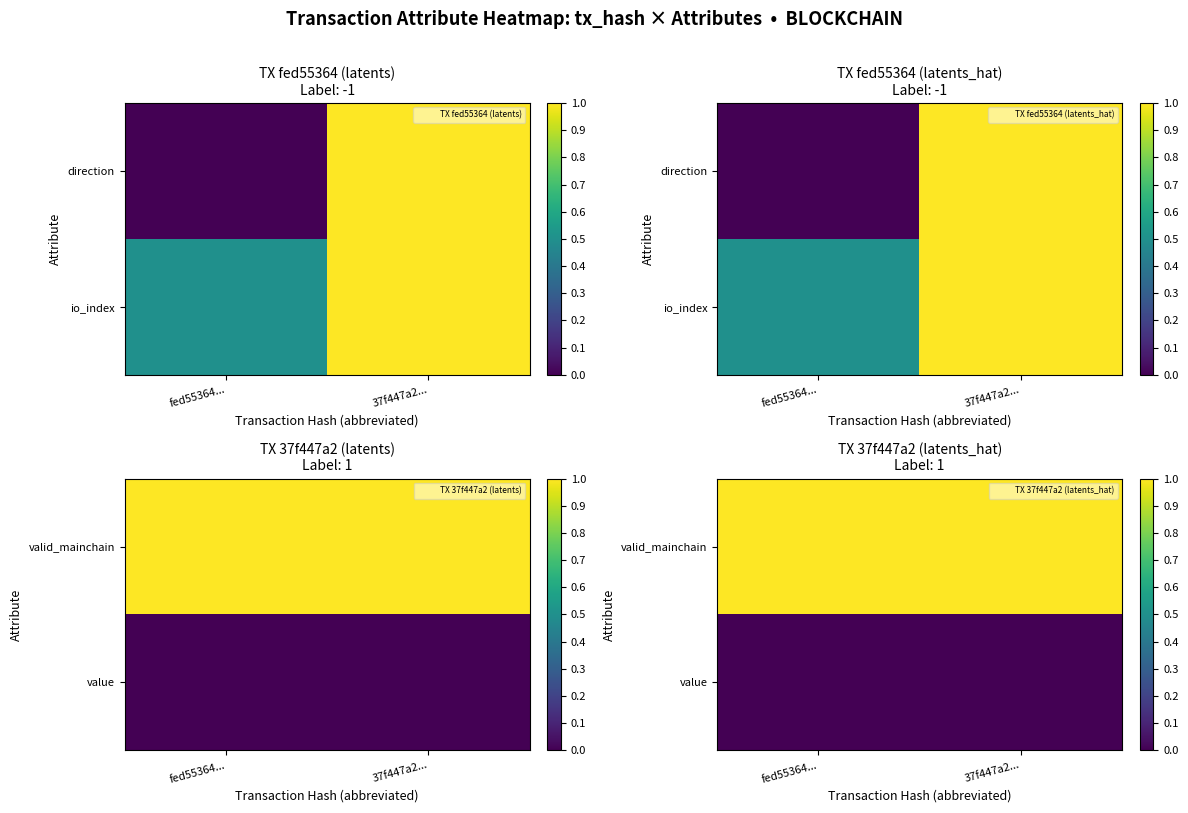

The value of valid_mainchain at fed55364... is 1. True or false?

False